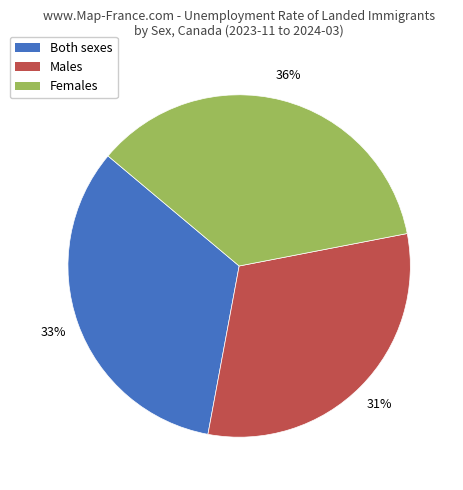

To the nearest percent, what is the average slice percentage?

33%